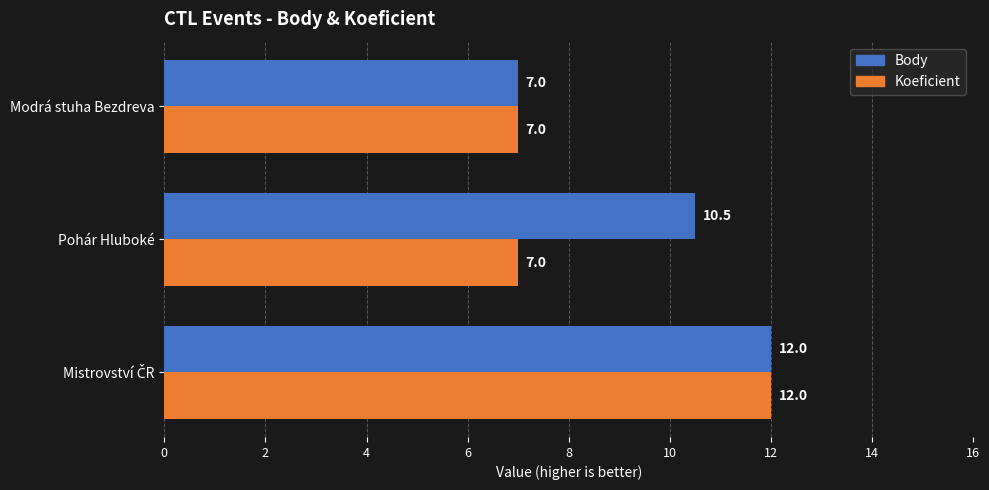

What is the maximum value shown in the chart?

12.0